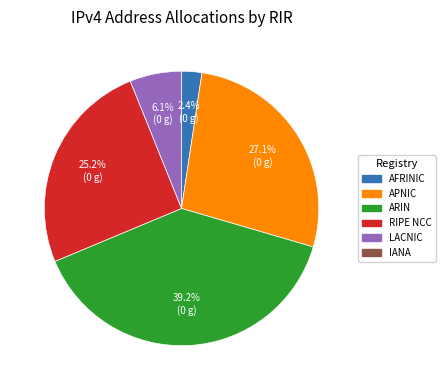

Does any single category account for the majority?

No